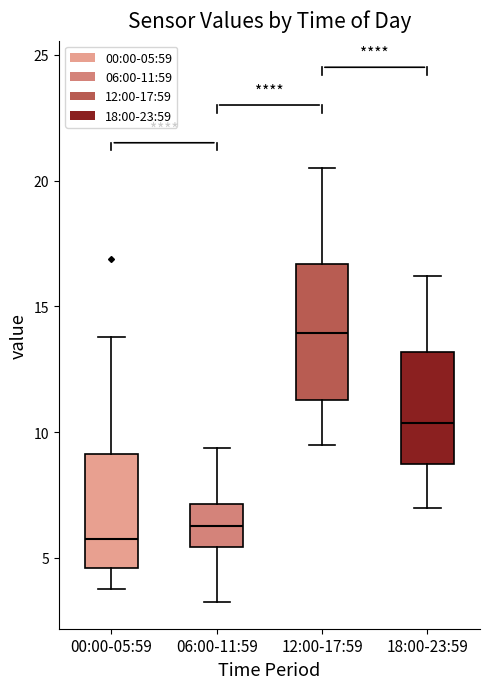

Which box's median line is the lowest?

00:00-05:59